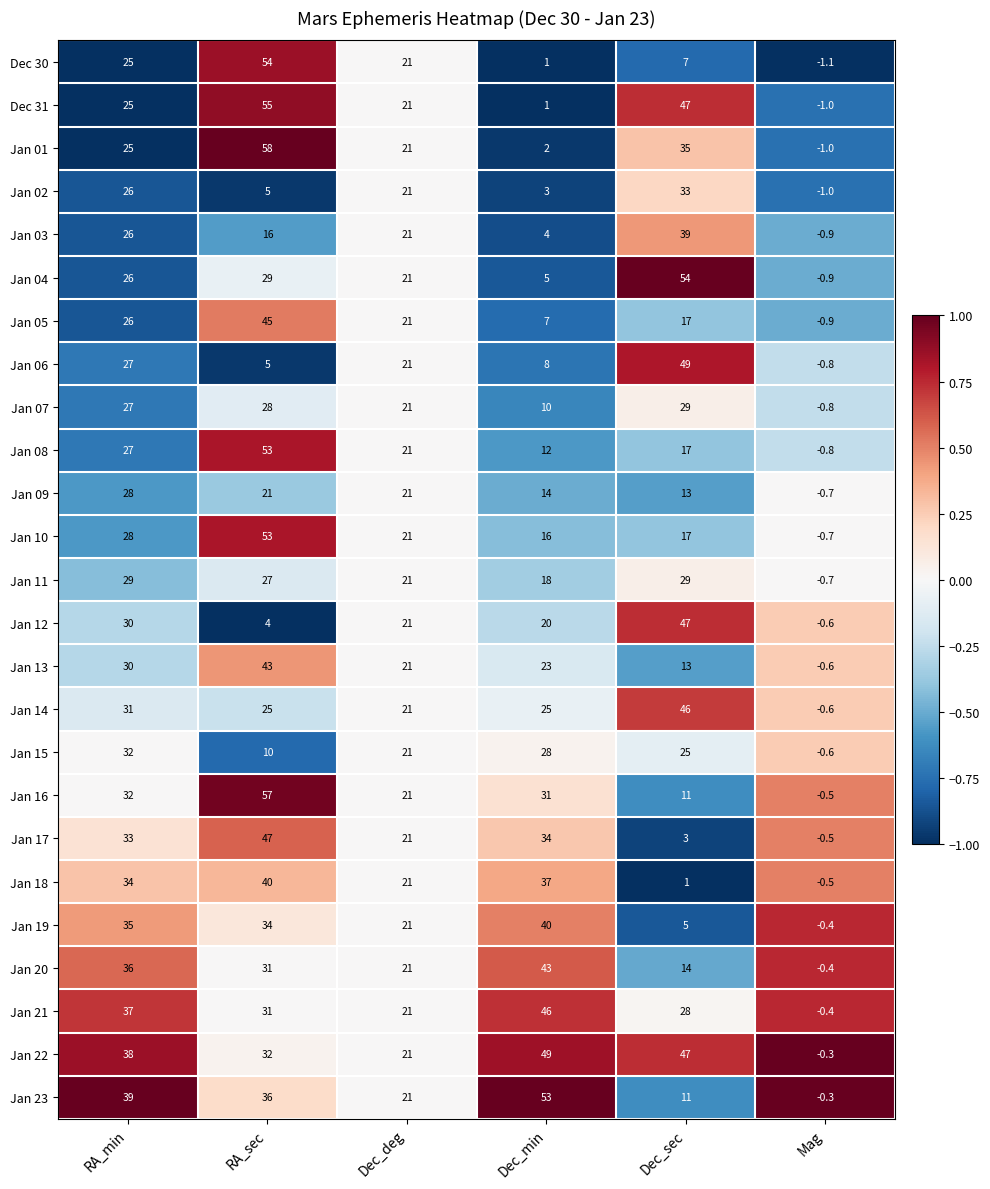

At which label does Jan 09 reach its minimum?

Mag